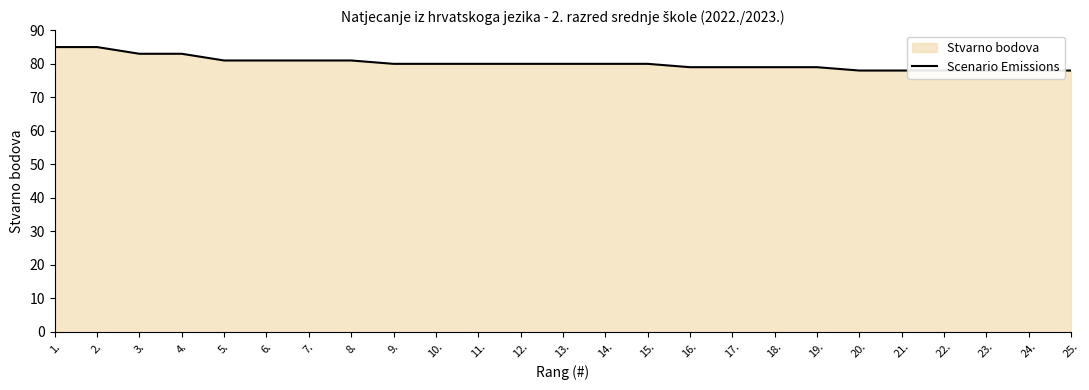

The value at 17. is 103. True or false?

False